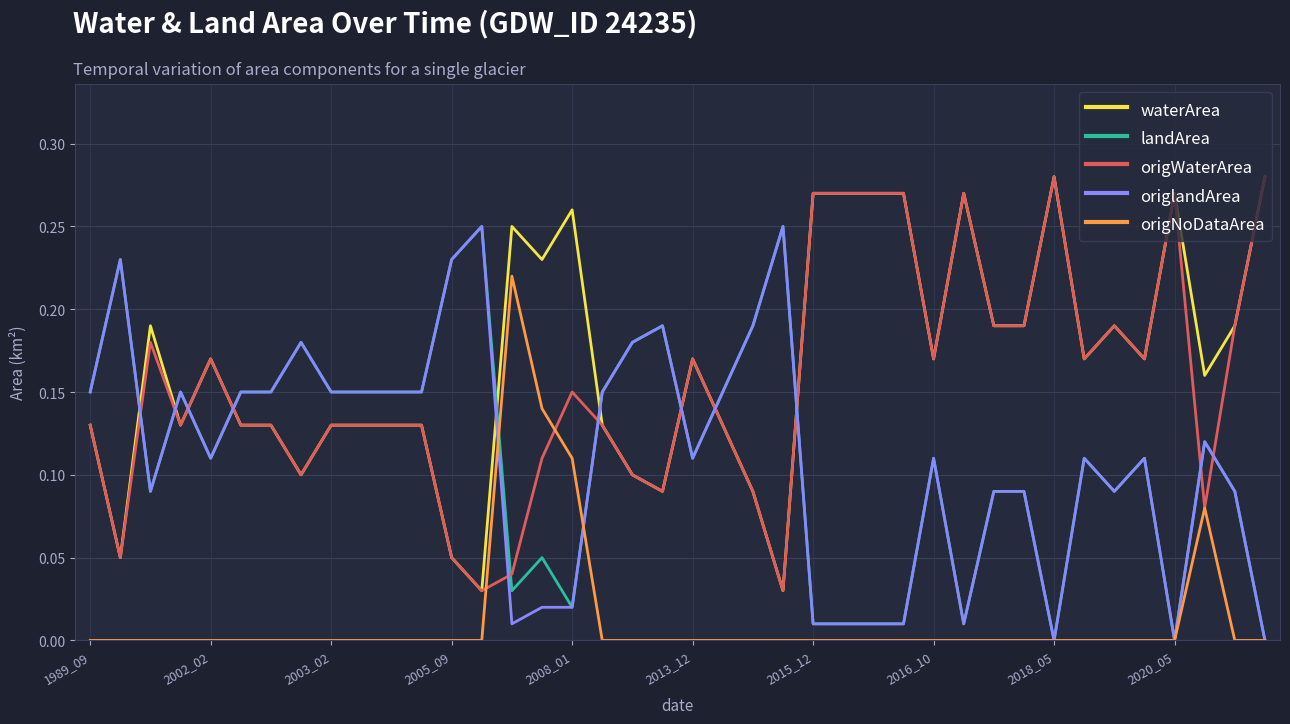

True or false: waterArea and origlandArea intersect in this chart.

True